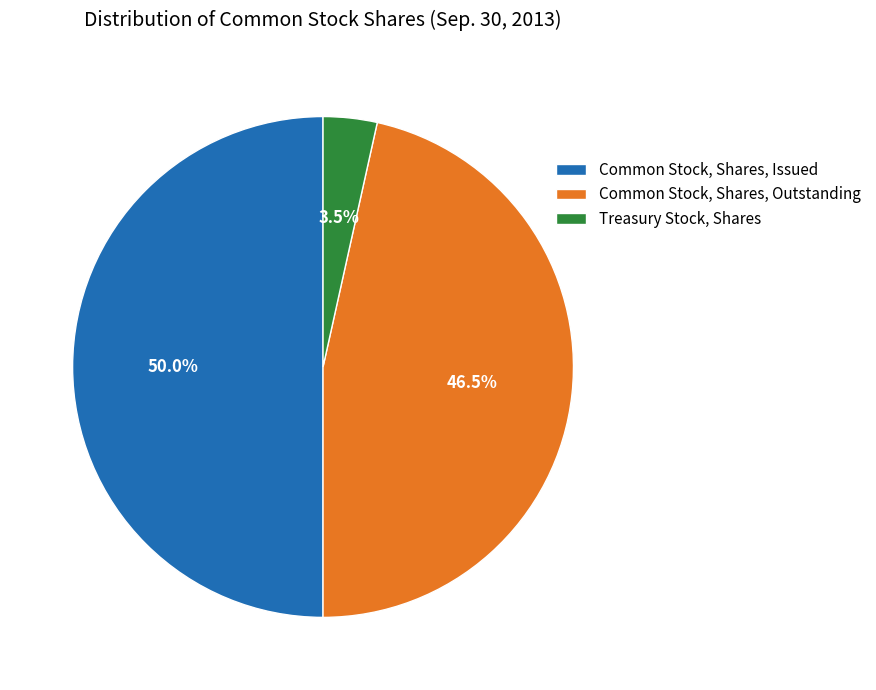

Which has a higher value, Common Stock, Shares, Outstanding or Common Stock, Shares, Issued?

Common Stock, Shares, Issued